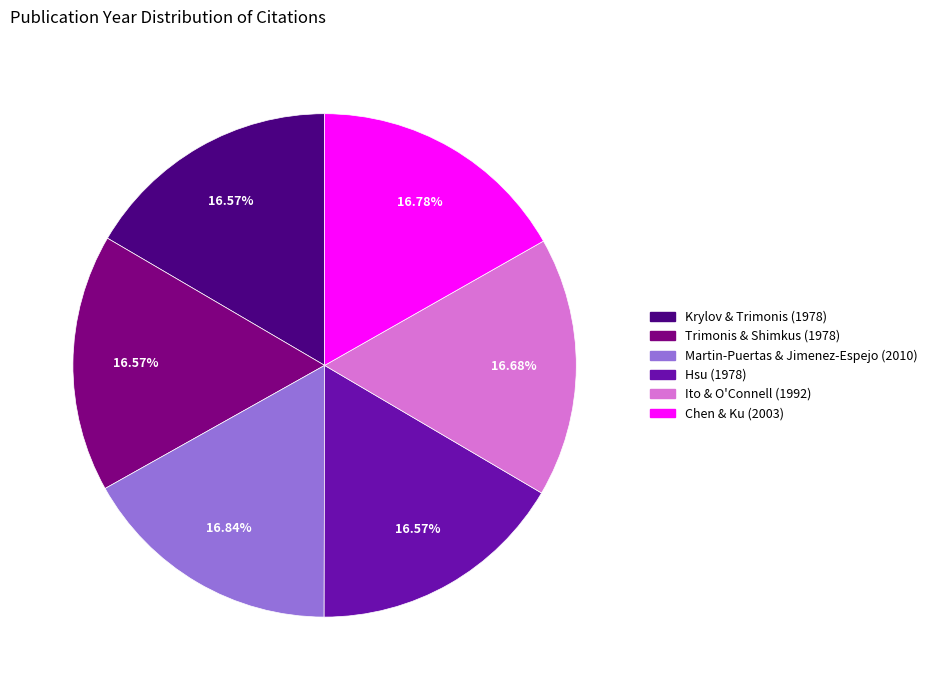

Do Martin-Puertas & Jimenez-Espejo (2010) and Krylov & Trimonis (1978) together represent more than half of the pie?

No